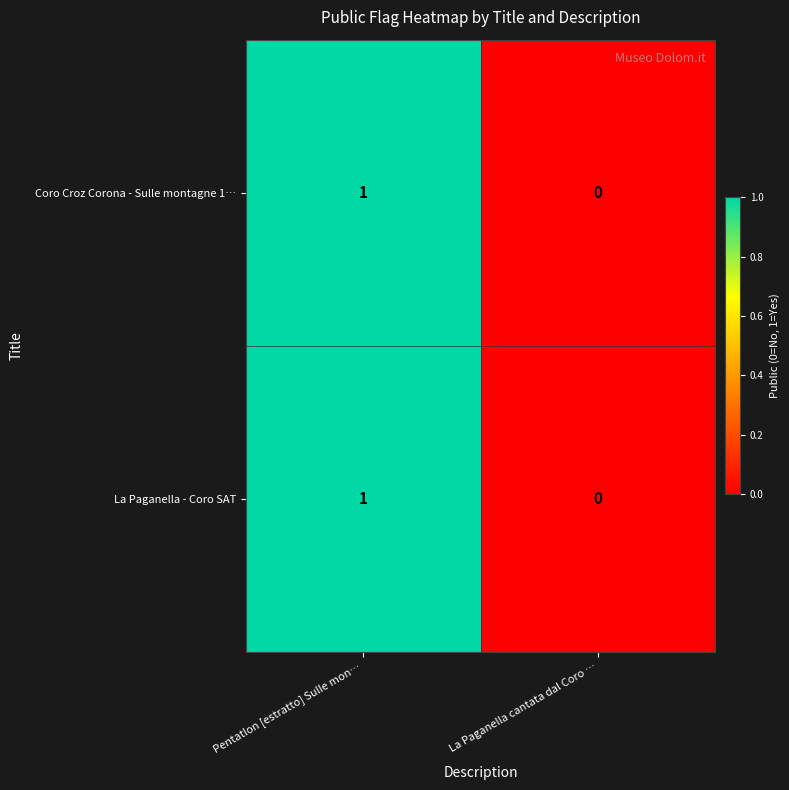

Which category has the lowest value in the Coro Croz Corona - Sulle montagne 1… series?

La Paganella cantata dal Coro …